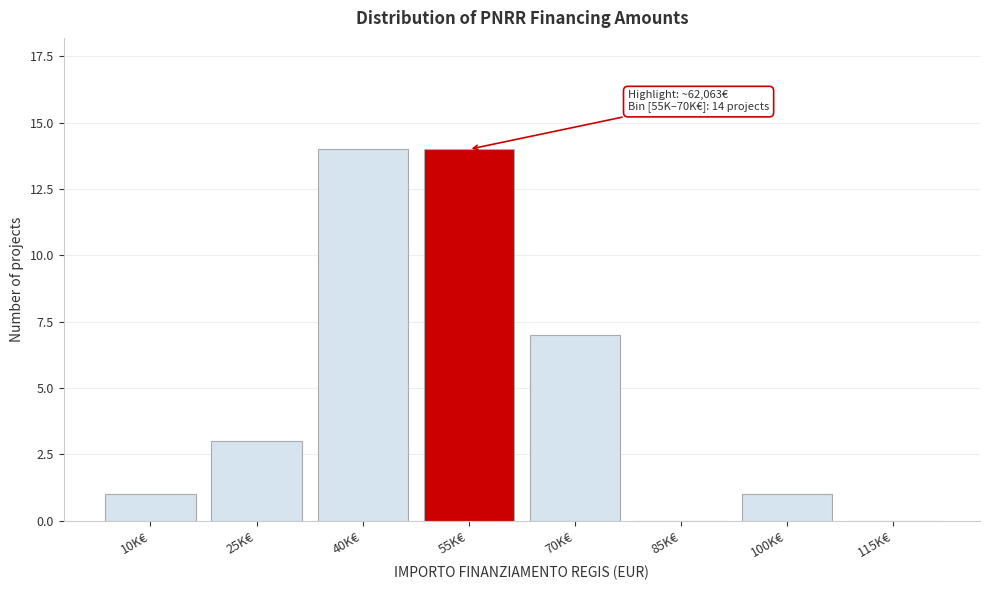

Reading right to left, list all the values displayed in this chart.

115K€=0	100K€=1	85K€=0	70K€=7	55K€=14	40K€=14	25K€=3	10K€=1